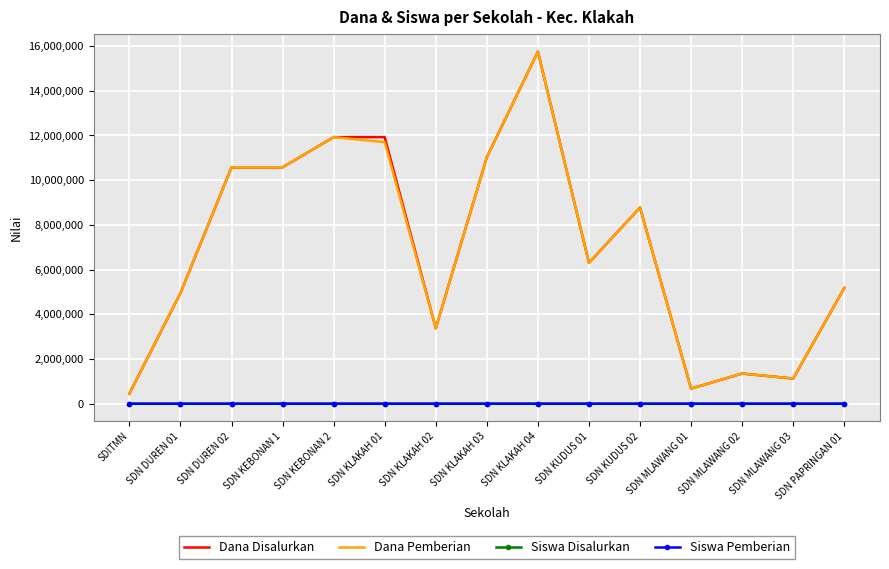

True or false: Siswa Disalurkan and Dana Disalurkan intersect in this chart.

False